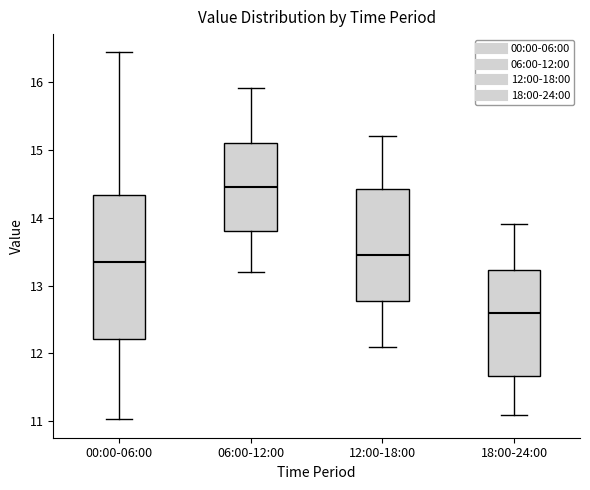

Comparing the boxes themselves (not the whiskers), which one is the tallest?

00:00-06:00